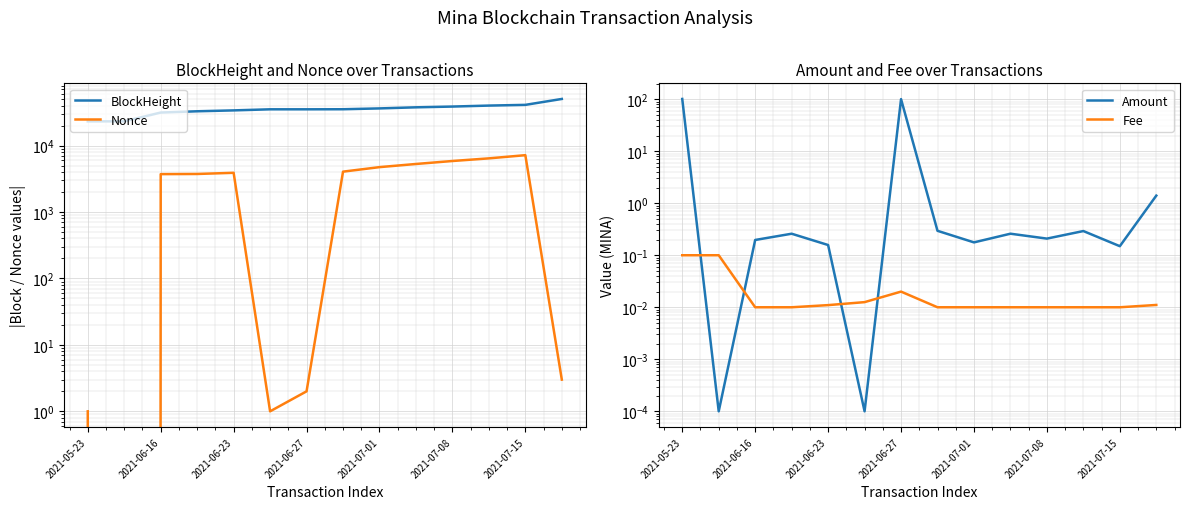

Reading left to right, transcribe all the data shown in this chart.

BlockHeight: 23171.0	23173.0	31440.0	32862.0	33883.0	35173.0	35175.0	35253.0	36294.0	37692.0	38693.0	40027.0	41037.0	50371.0
Nonce: 1.0	0.0	3720.0	3740.0	3896.0	1.0	2.0	4054.0	4741.0	5289.0	5863.0	6425.0	7174.0	3.0
Amount: 101.0	0.0	0.2	0.3	0.2	0.0	100.2	0.3	0.2	0.3	0.2	0.3	0.1	1.4
Fee: 0.1	0.1	0.0	0.0	0.0	0.0	0.0	0.0	0.0	0.0	0.0	0.0	0.0	0.0